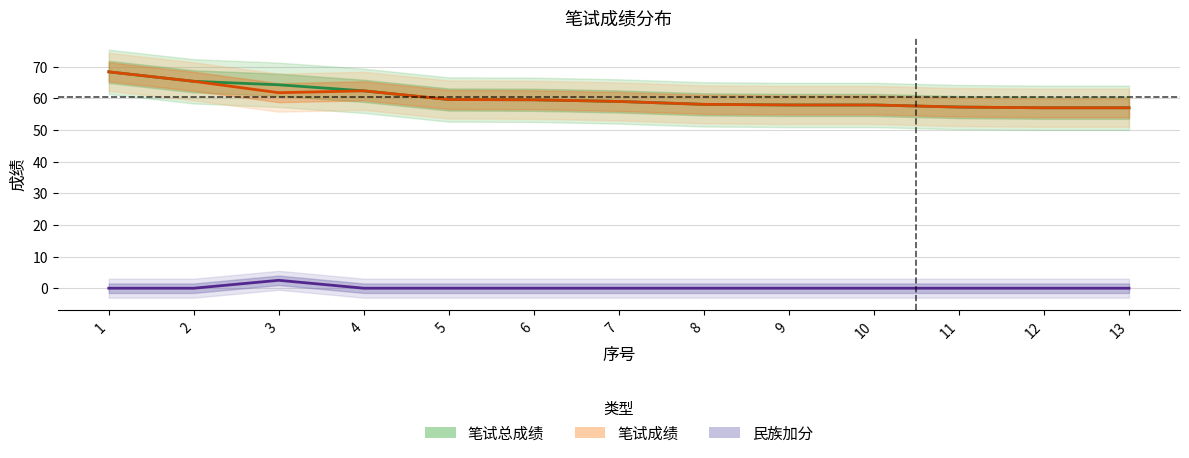

What is the maximum value shown in the chart?

68.4